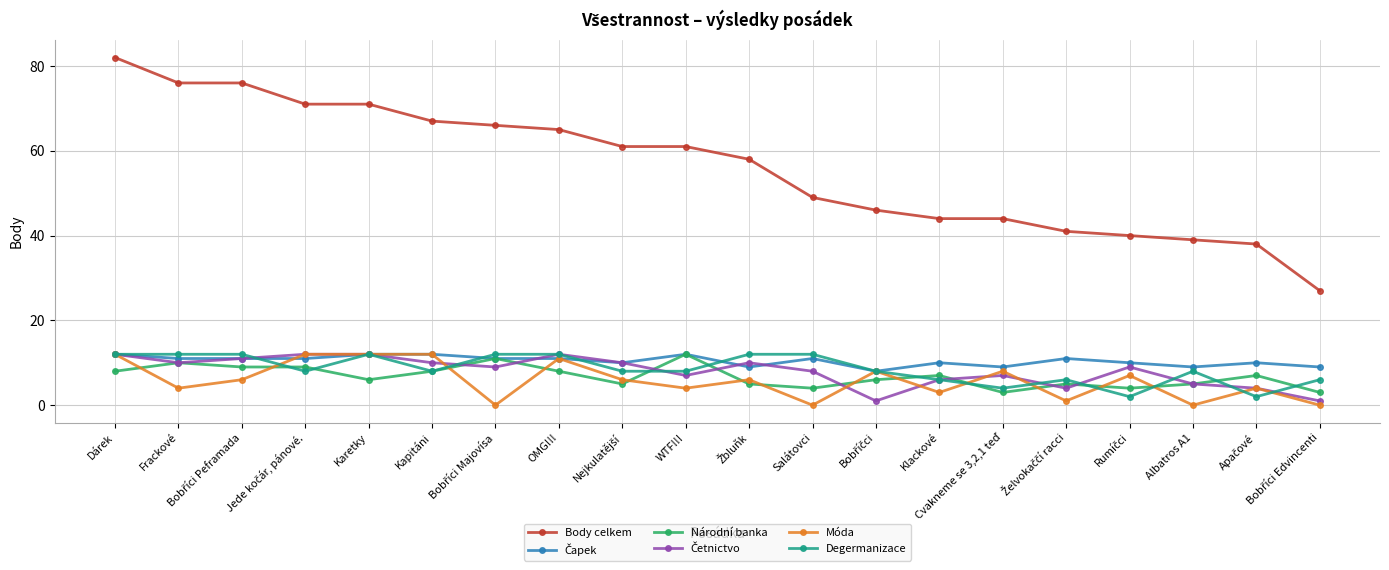

What is the label of the 5th point from the left?

Karetky